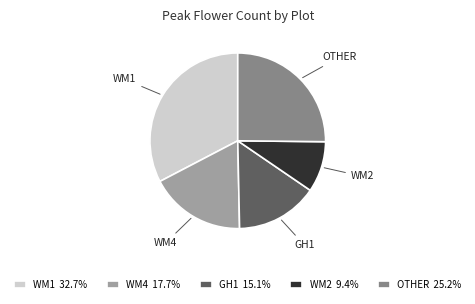

What is the ratio of the value at WM2 9.4% to the value at WM1 32.7%?

0.3